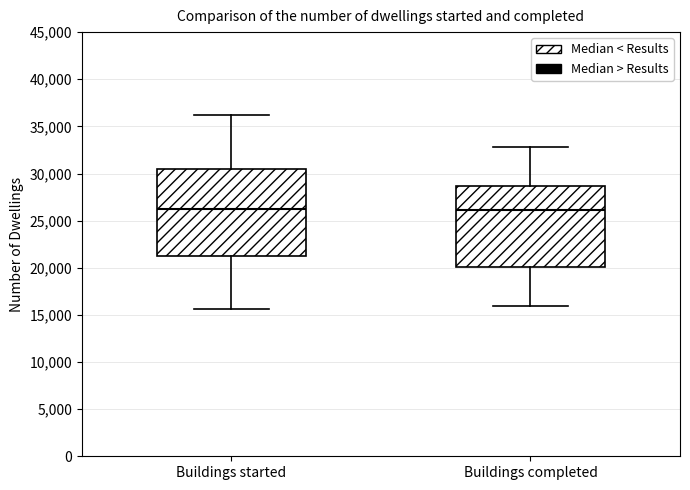

Reading left to right, transcribe this box plot: for each box, give where its median line is, the range the box spans, and where its two whiskers end, as read against the y-axis. The values are not printed on the chart, so give them approximately, as read against the axis.

Buildings started: median 26500, box 21000 to 30500, whiskers 15500 to 36000
Buildings completed: median 26000, box 20000 to 28500, whiskers 16000 to 33000